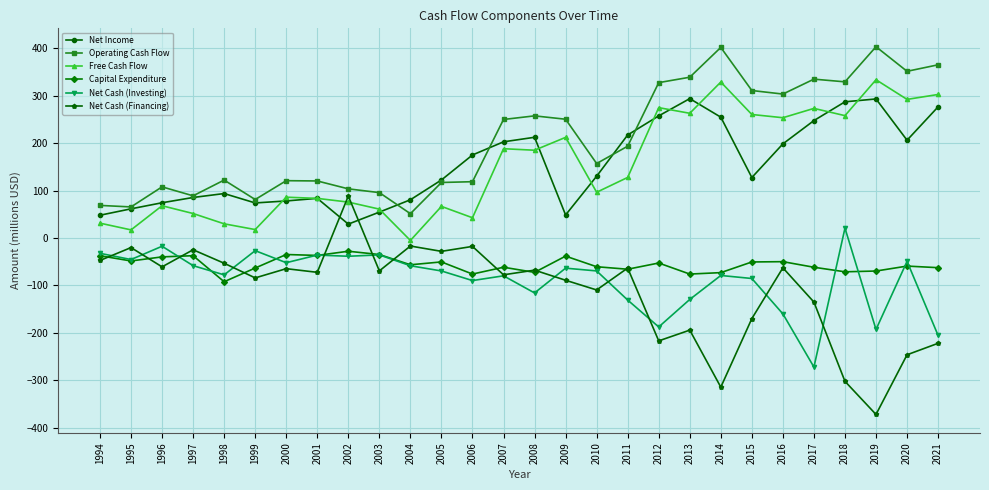

Which series has the largest total across all categories?

Operating Cash Flow